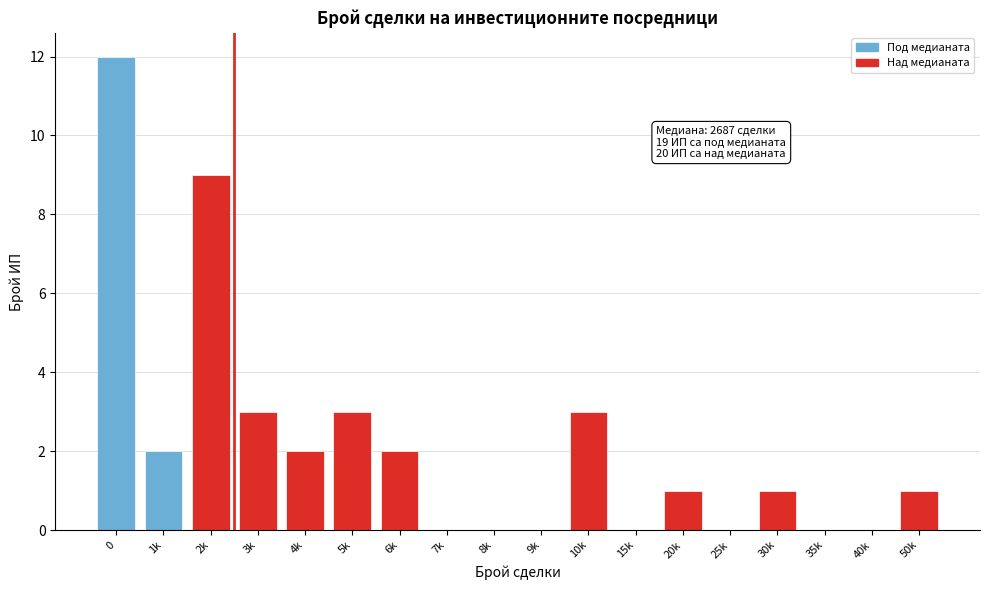

Reading right to left, list all the values displayed in this chart.

50k=1	40k=0	35k=0	30k=1	25k=0	20k=1	15k=0	10k=3	9k=0	8k=0	7k=0	6k=2	5k=3	4k=2	3k=3	2k=9	1k=2	0=12